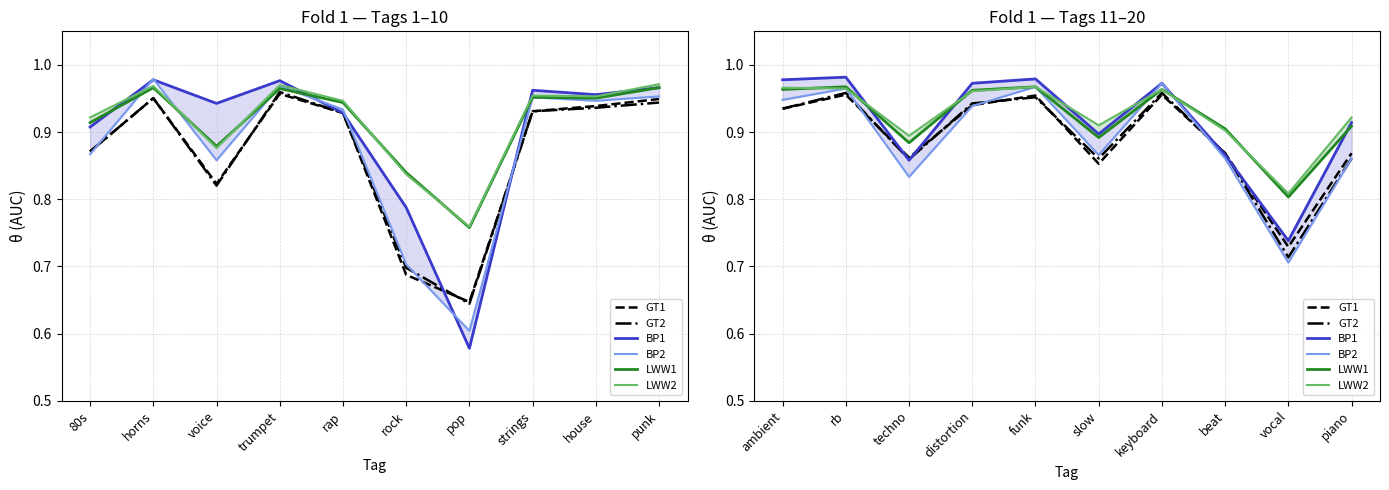

Reading left to right, extract all data points from this chart.

GT1: 0.9	1.0	0.9	0.9	1.0	0.9	1.0	0.9	0.7	0.9
GT2: 0.9	1.0	0.9	0.9	1.0	0.9	1.0	0.9	0.7	0.9
BP1: 1.0	1.0	0.9	1.0	1.0	0.9	1.0	0.9	0.7	0.9
BP2: 0.9	1.0	0.8	0.9	1.0	0.9	1.0	0.9	0.7	0.9
LWW1: 1.0	1.0	0.9	1.0	1.0	0.9	1.0	0.9	0.8	0.9
LWW2: 1.0	1.0	0.9	1.0	1.0	0.9	1.0	0.9	0.8	0.9